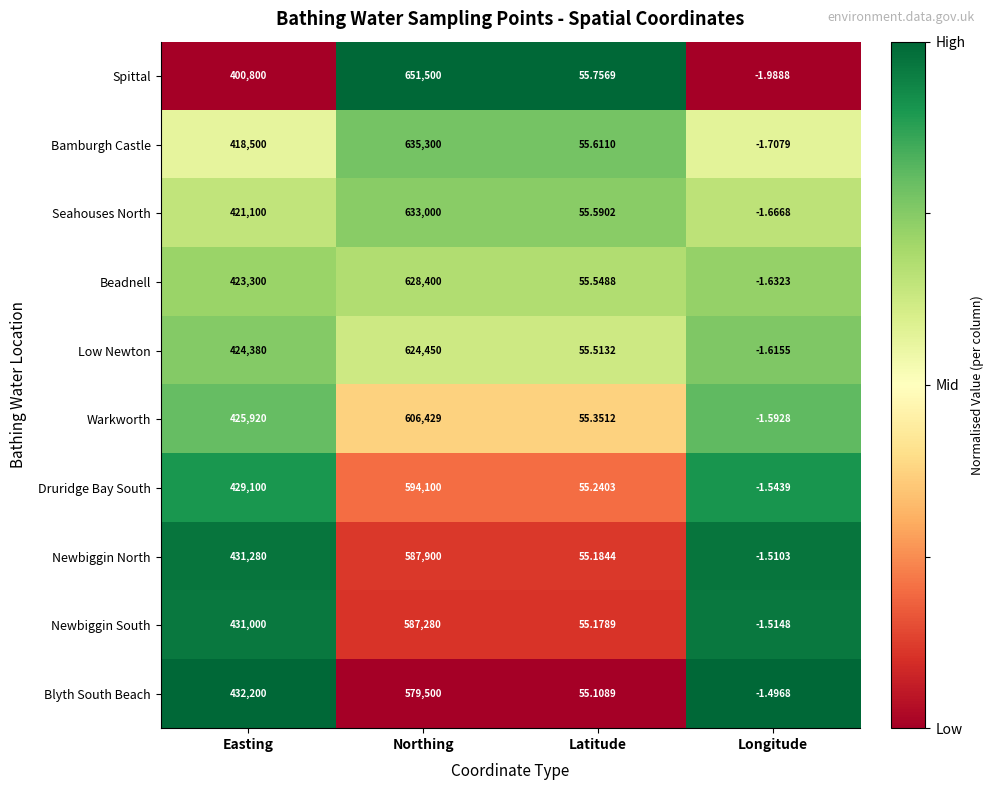

Between Latitude and Longitude, which series saw the biggest shift?

Spittal